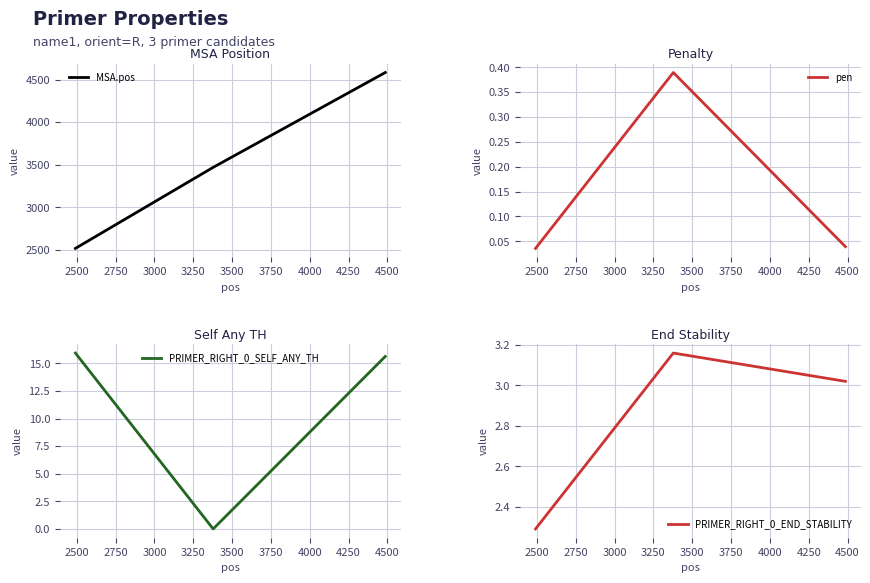

Count the pen values in the range 0 to 1.

3